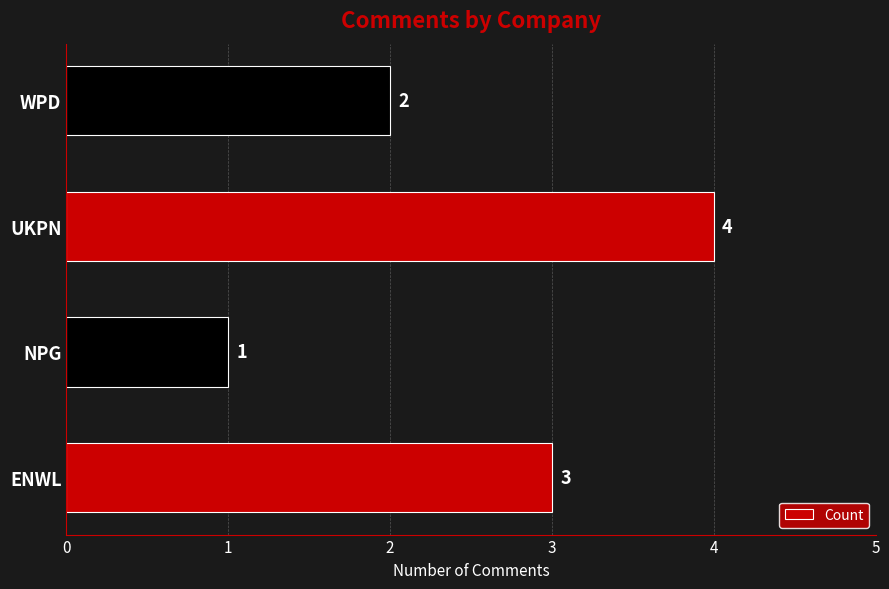

Reading top to bottom, list all the values displayed in this chart.

WPD=2	UKPN=4	NPG=1	ENWL=3